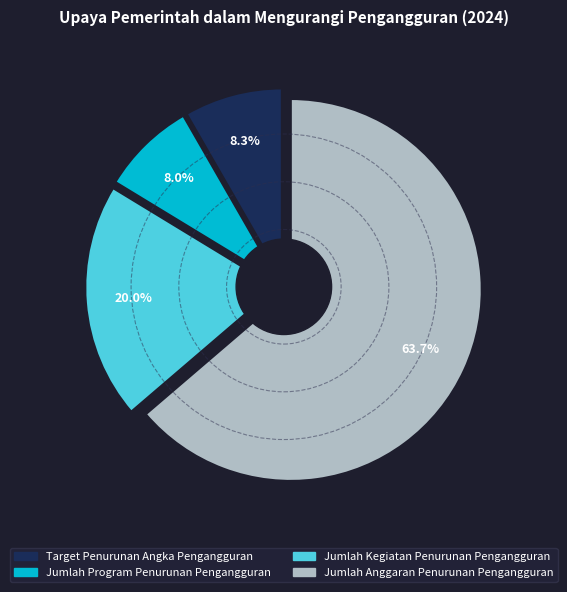

What percentage is the Target Penurunan Angka Pengangguran slice, to the nearest percent?

8%